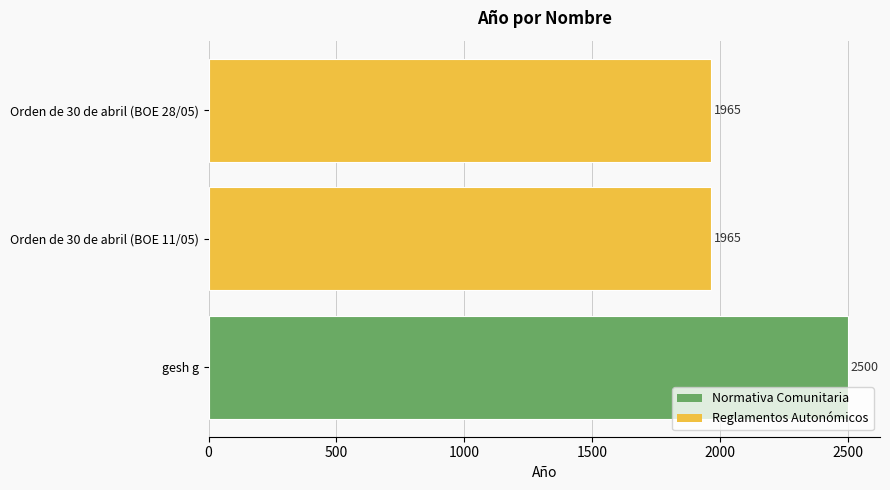

What is the ratio of the value at Orden de 30 de abril (BOE 11/05) to the value at gesh g?

0.8